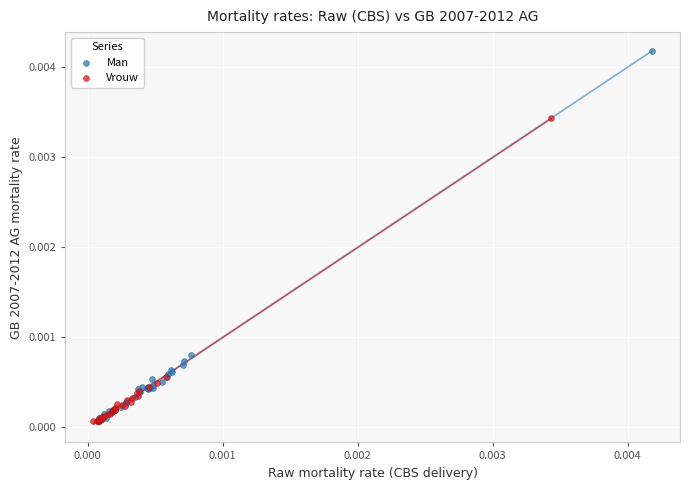

What are all the series names shown in the legend?

Man, Vrouw